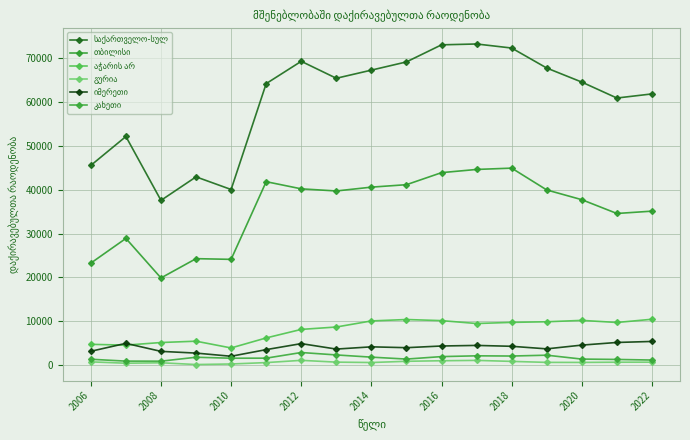

How many lines are shown in the chart?

6